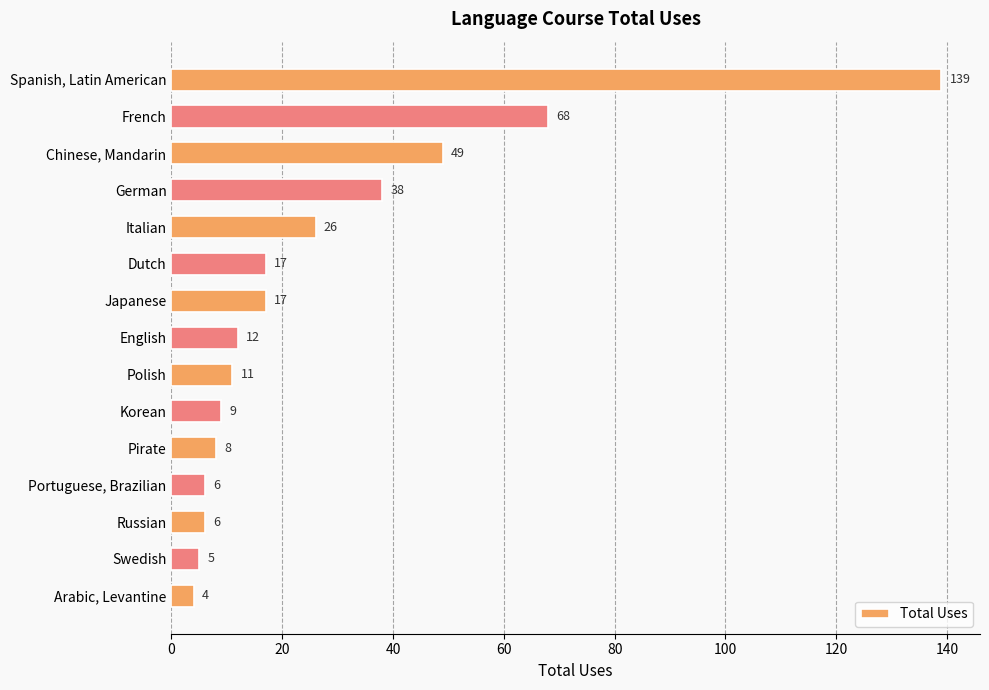

Reading bottom to top, what are all the values shown in this chart?

Arabic, Levantine=4	Swedish=5	Russian=6	Portuguese, Brazilian=6	Pirate=8	Korean=9	Polish=11	English=12	Japanese=17	Dutch=17	Italian=26	German=38	Chinese, Mandarin=49	French=68	Spanish, Latin American=139